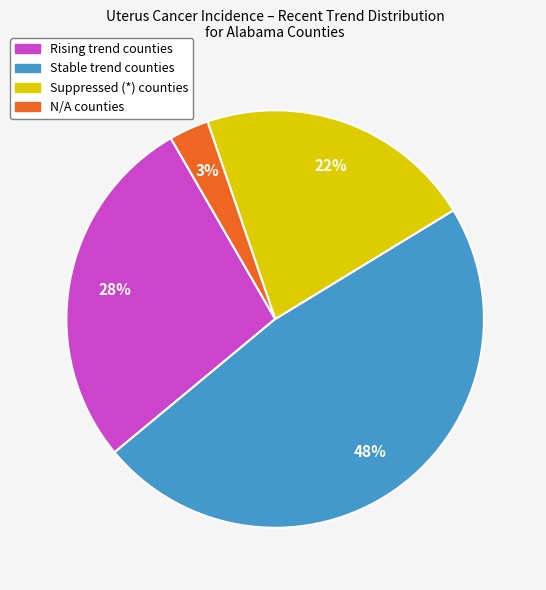

Is there a majority slice in this chart?

No